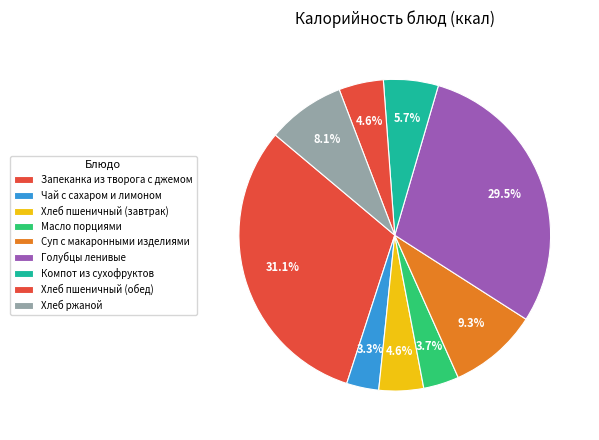

What percentage do Запеканка из творога с джемом and Компот из сухофруктов together represent?

36.8%